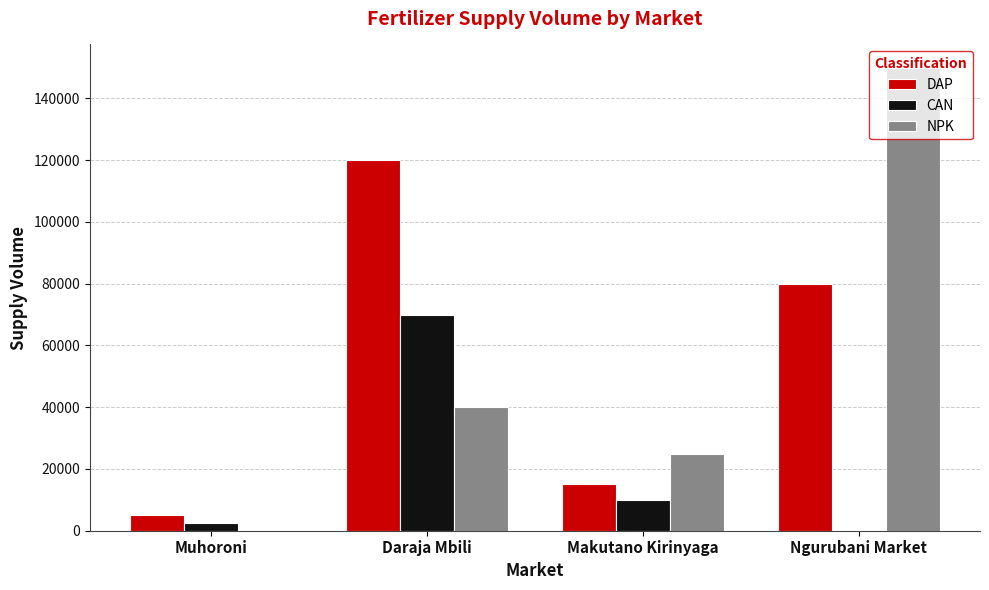

The NPK series shows 0 at Muhoroni. True or false?

True